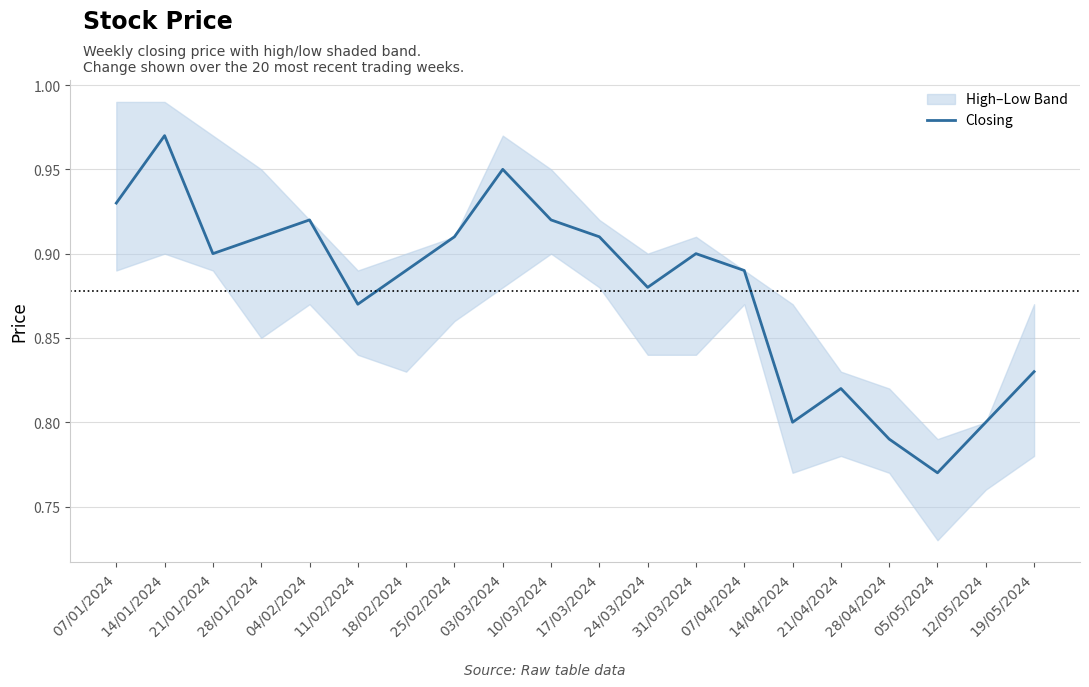

Is it true that the value at 31/03/2024 is 0.9?

True